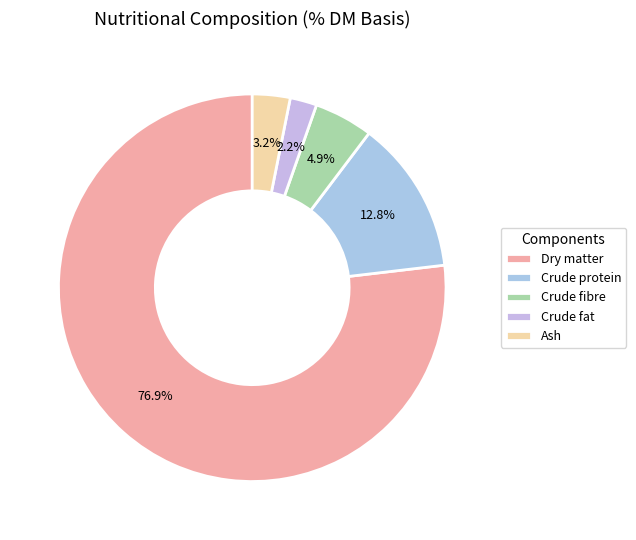

To the nearest percent, what is the difference between the largest and smallest slice percentages?

75%